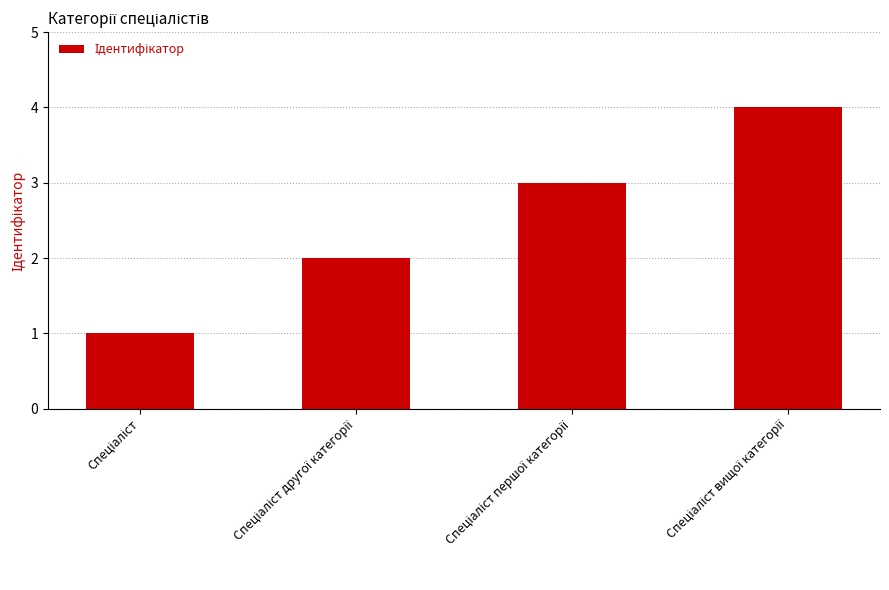

What is the maximum value shown in the chart?

4